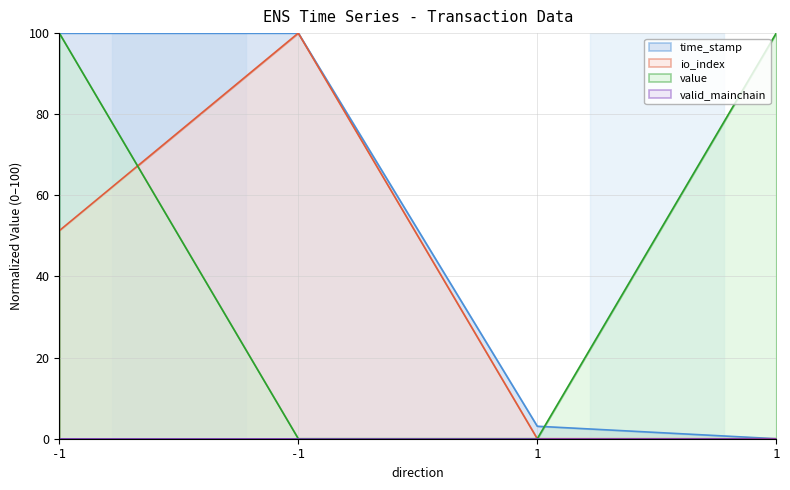

Does the chart display data point markers on the line(s)?

No